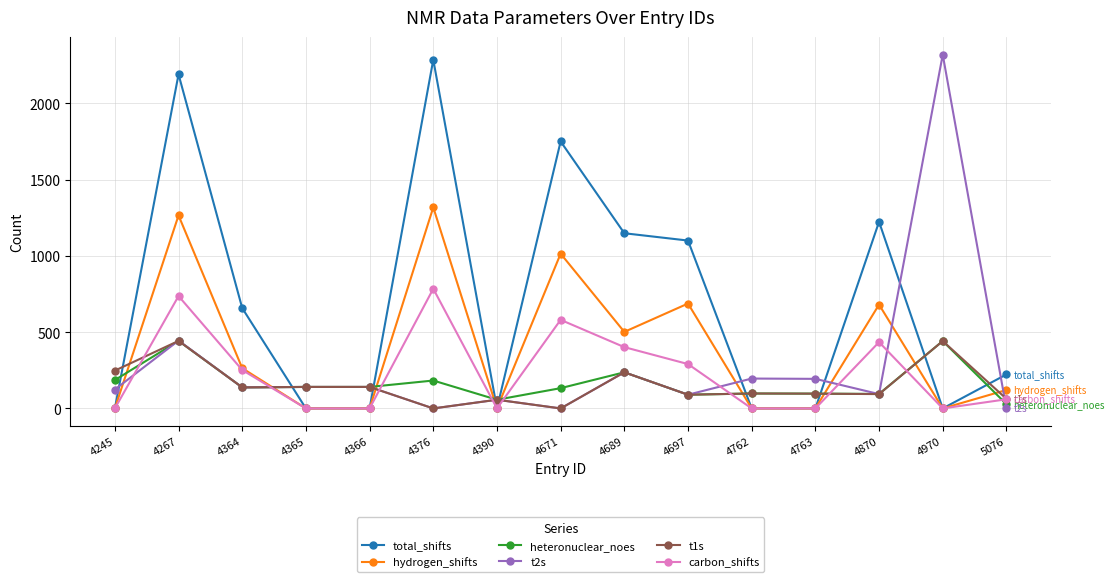

At how many categories does at least one series exceed 73?

14